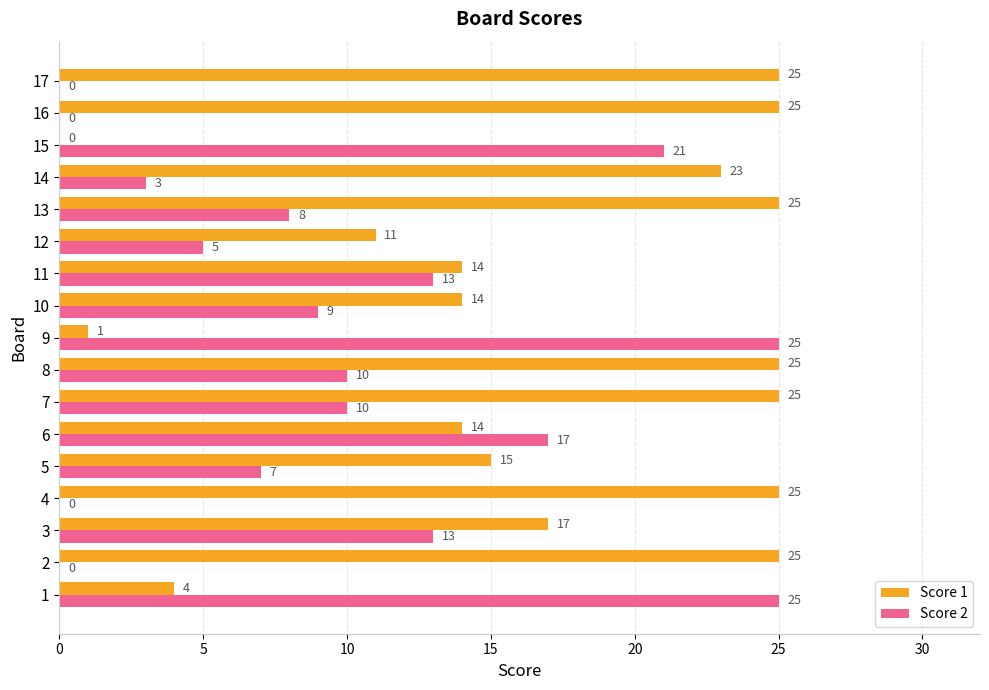

What is the greatest value displayed?

25